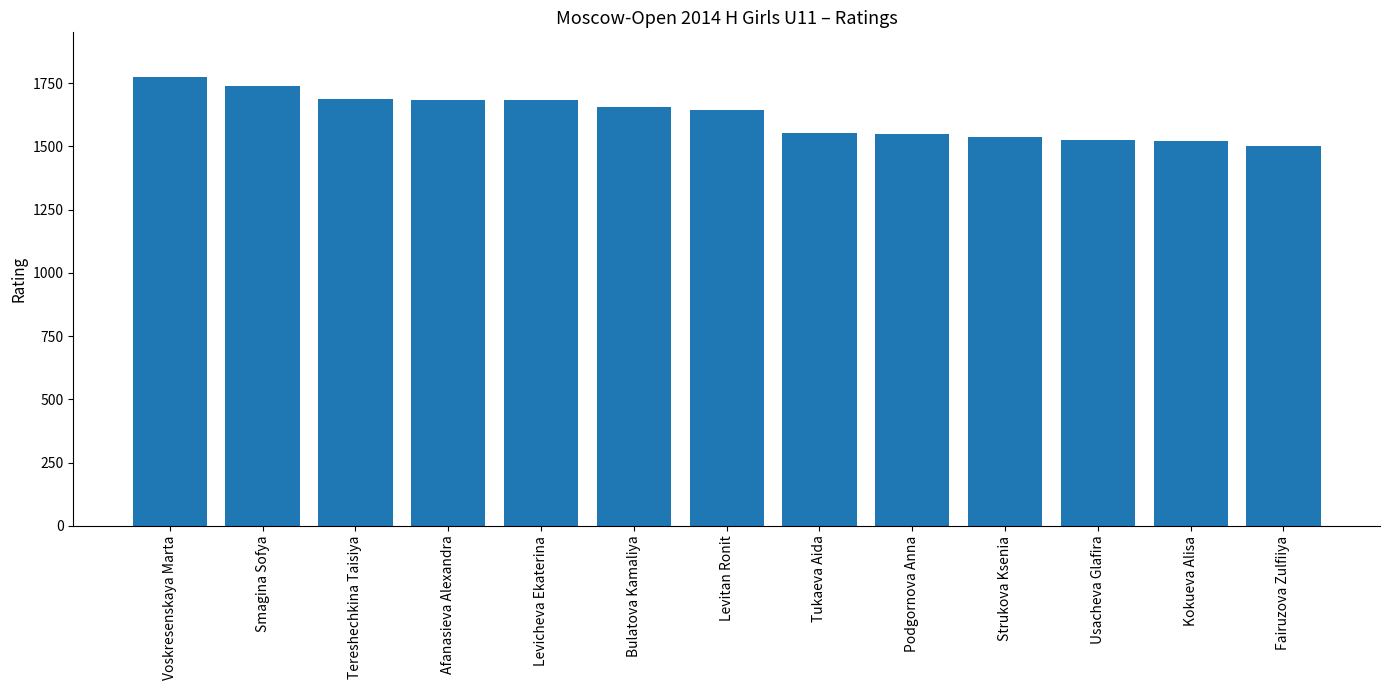

At which label does the data first exceed 1645?

Voskresenskaya Marta